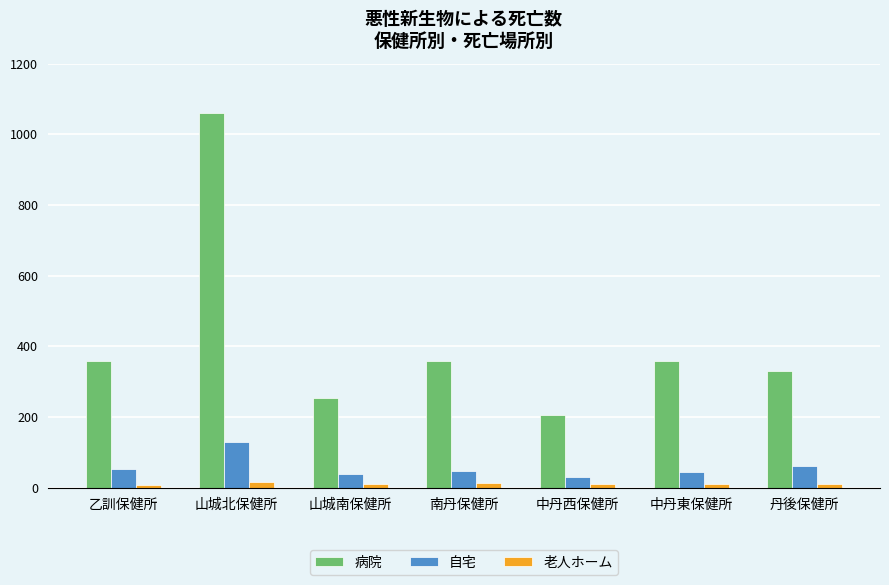

What is the sum of all 老人ホーム values?

83